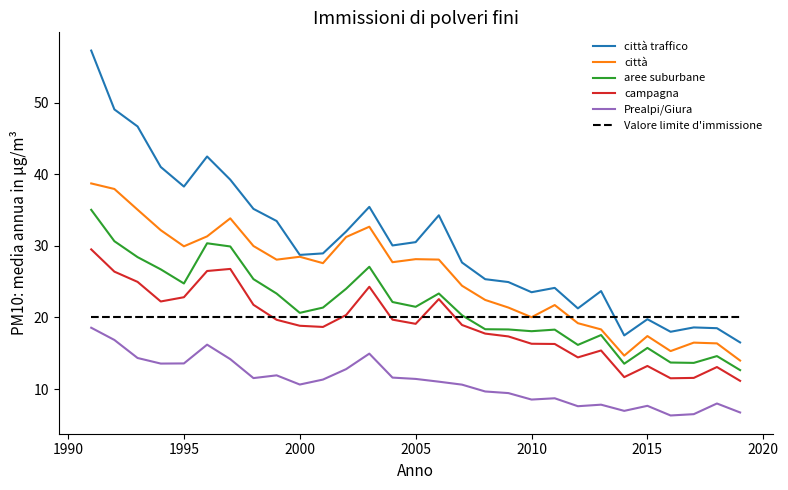

Which series has the widest spread of values?

città traffico